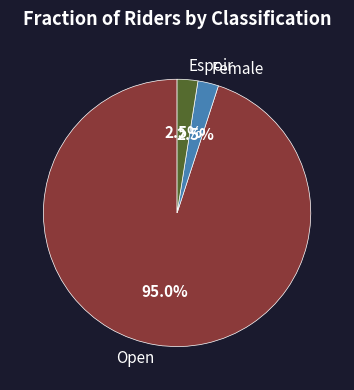

What is the largest slice in the pie chart?

Open